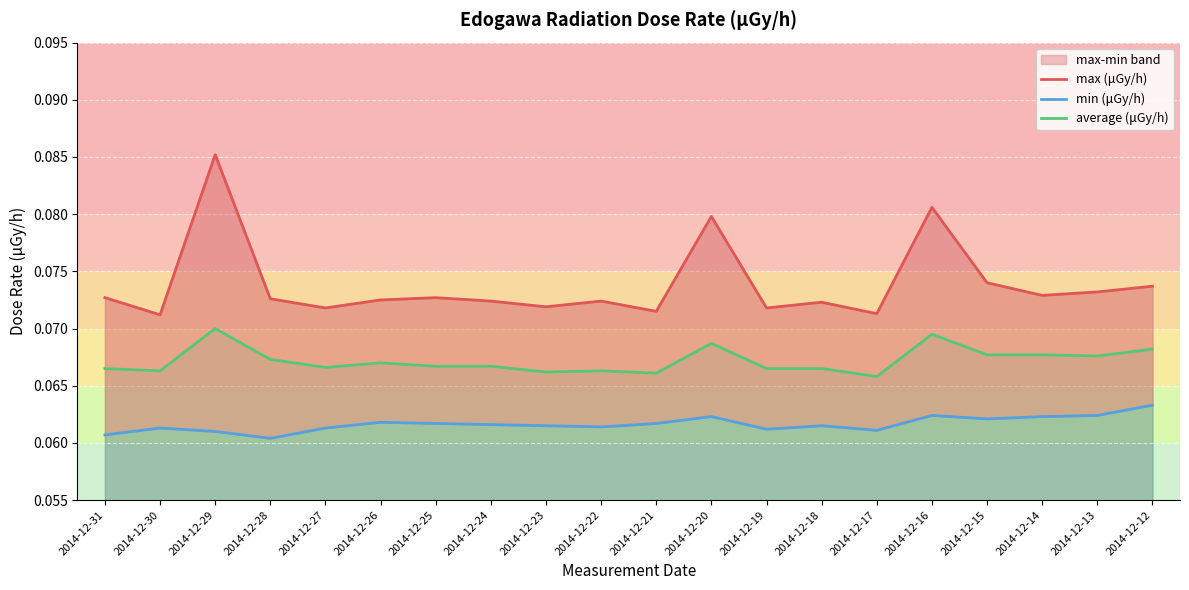

At which category is the sum across all series the highest?

2014-12-29